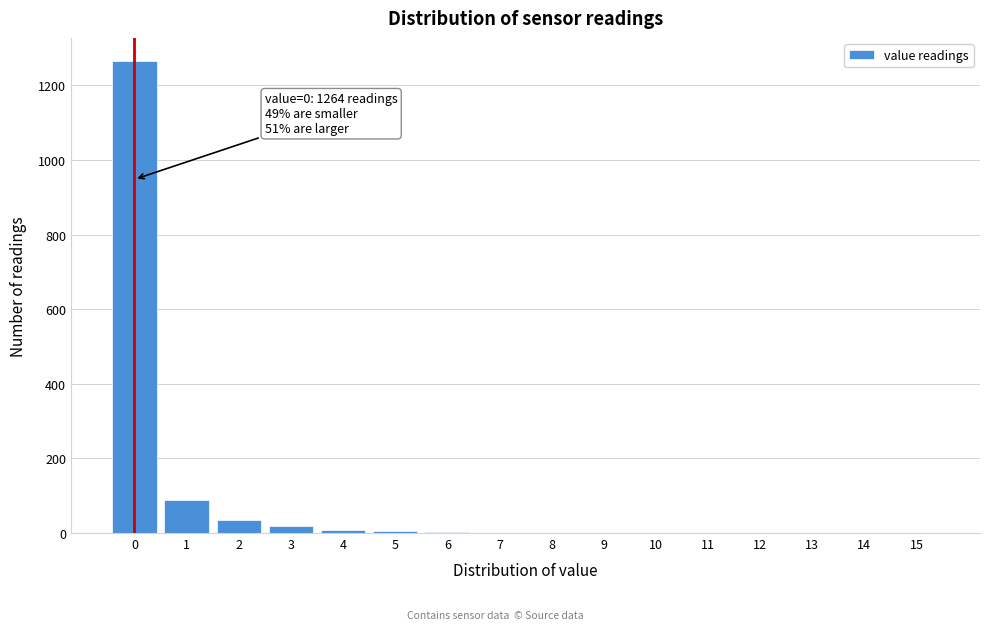

What is the maximum value shown in the chart?

1264